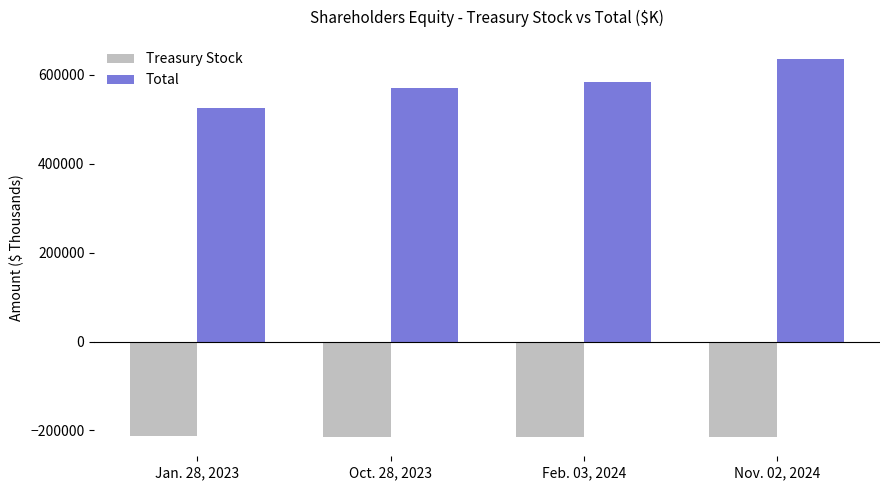

The Treasury Stock series shows -215406 at Feb. 03, 2024. True or false?

True